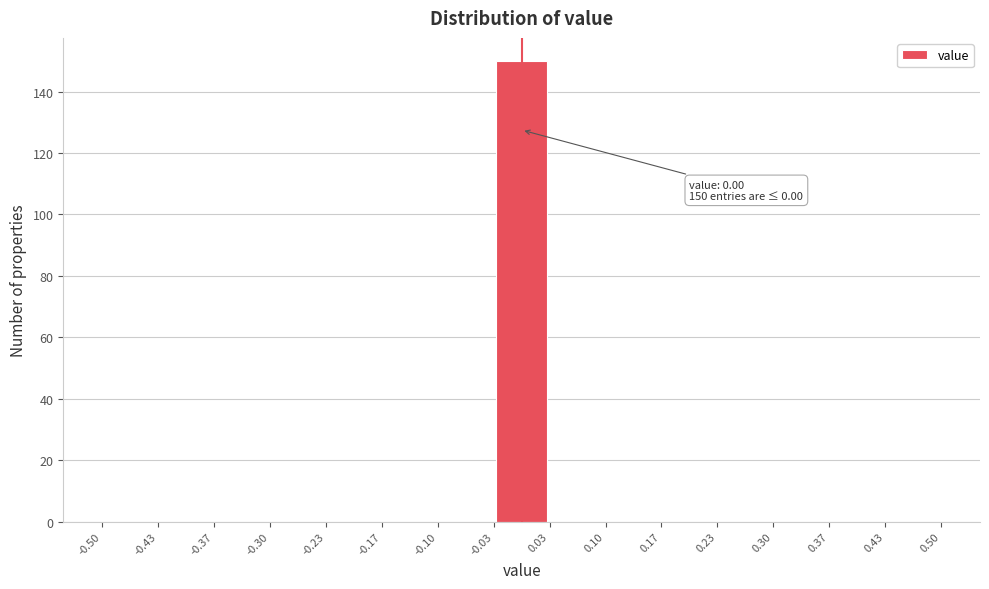

Over which range of the x-axis is the bar tallest?

-0.03 to 0.03